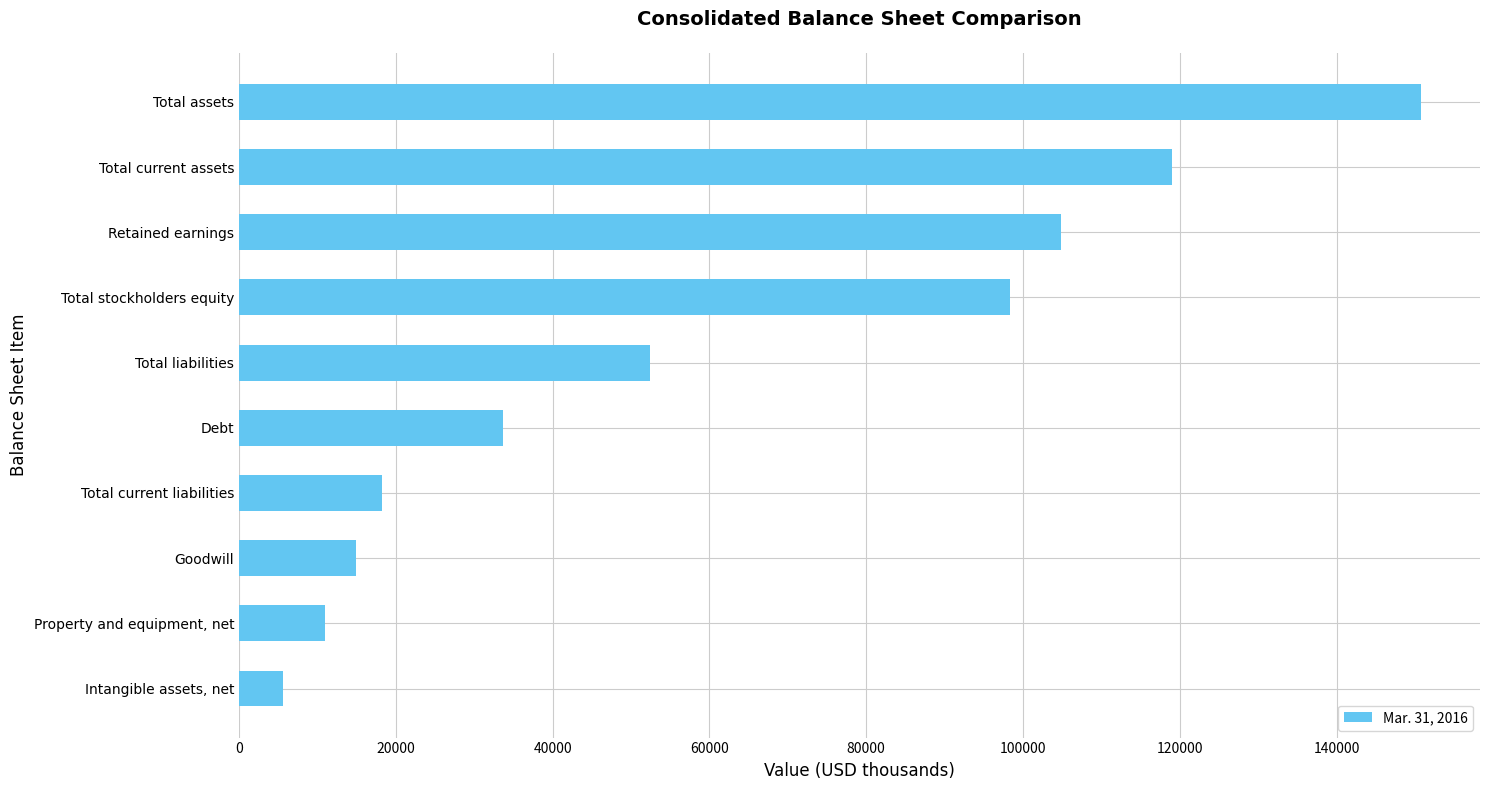

What is the maximum value shown in the chart?

150766